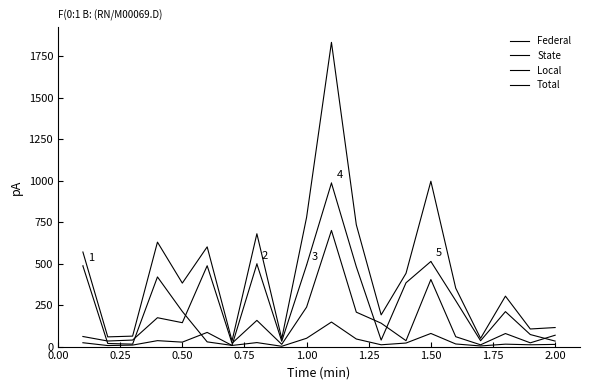

How many values in the Federal series are below 21?

10